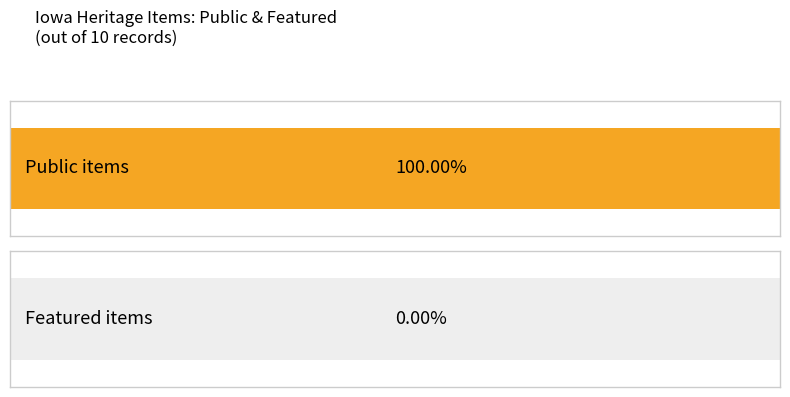

What is the highest value of the public series?

1